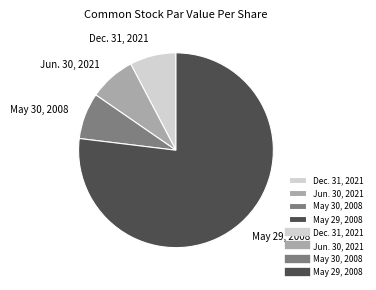

Is it true that Jun. 30, 2021 is 20% of the pie?

False